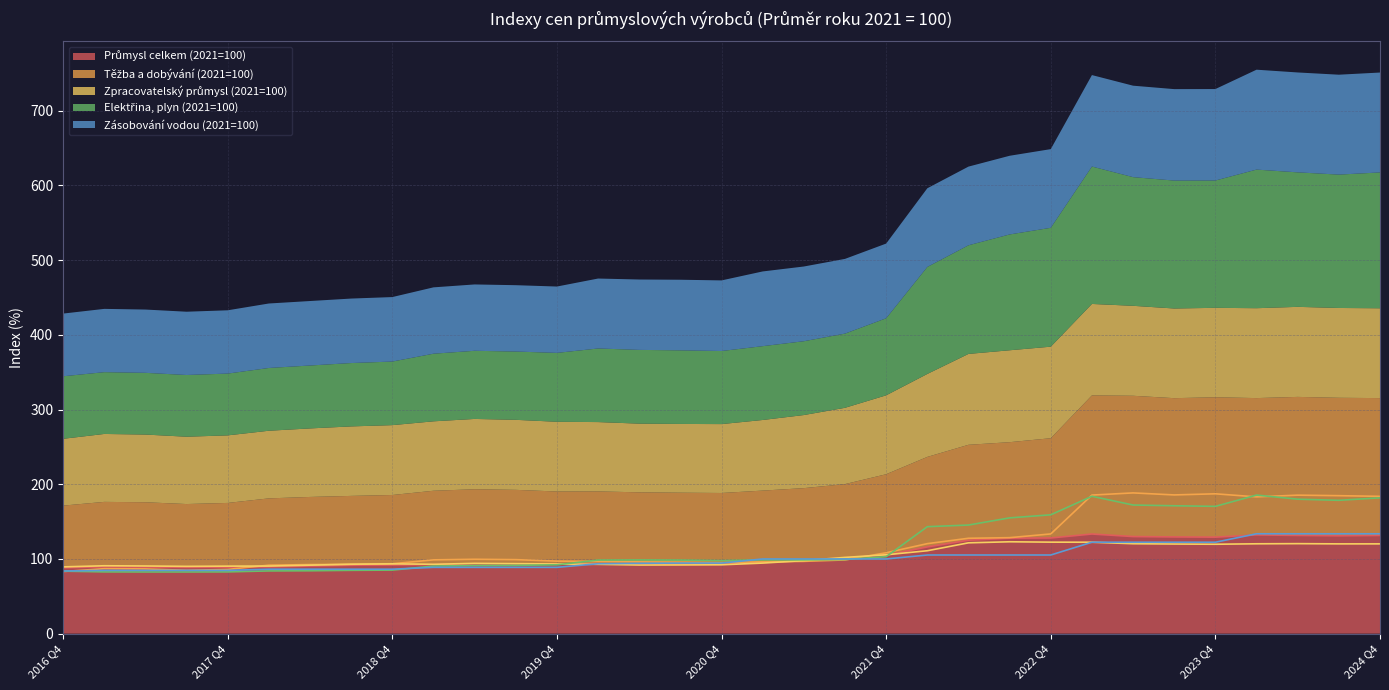

What is the difference between the maximum and minimum values in the Průmysl celkem (2021=100) series?

45.2